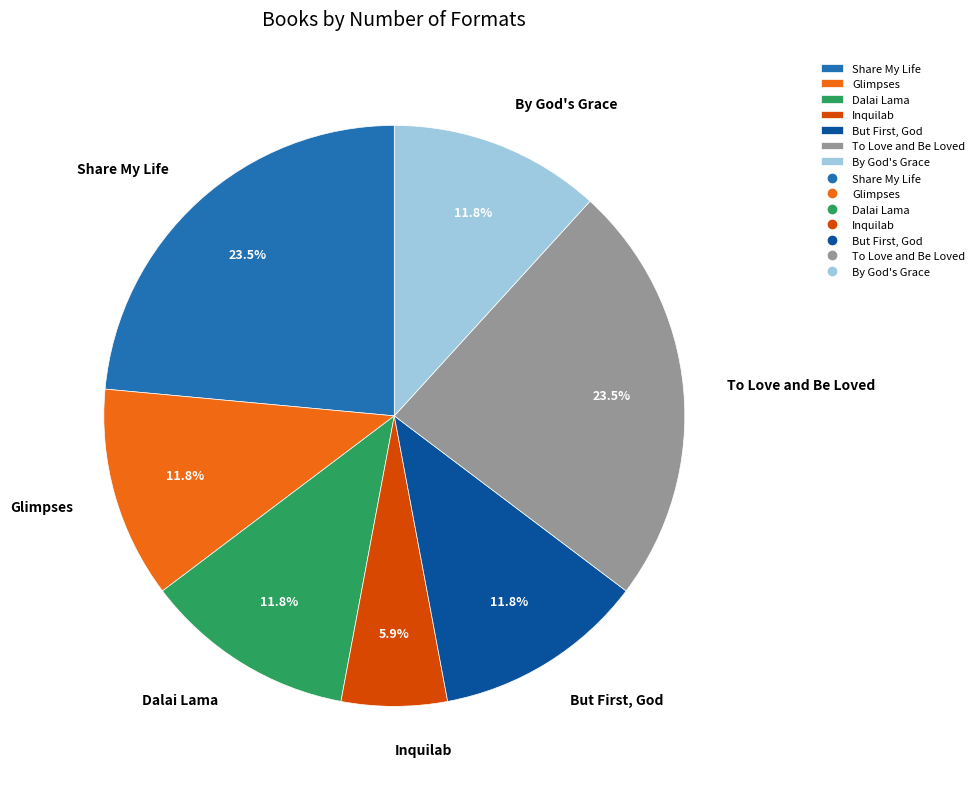

Which slice is the smallest?

Inquilab